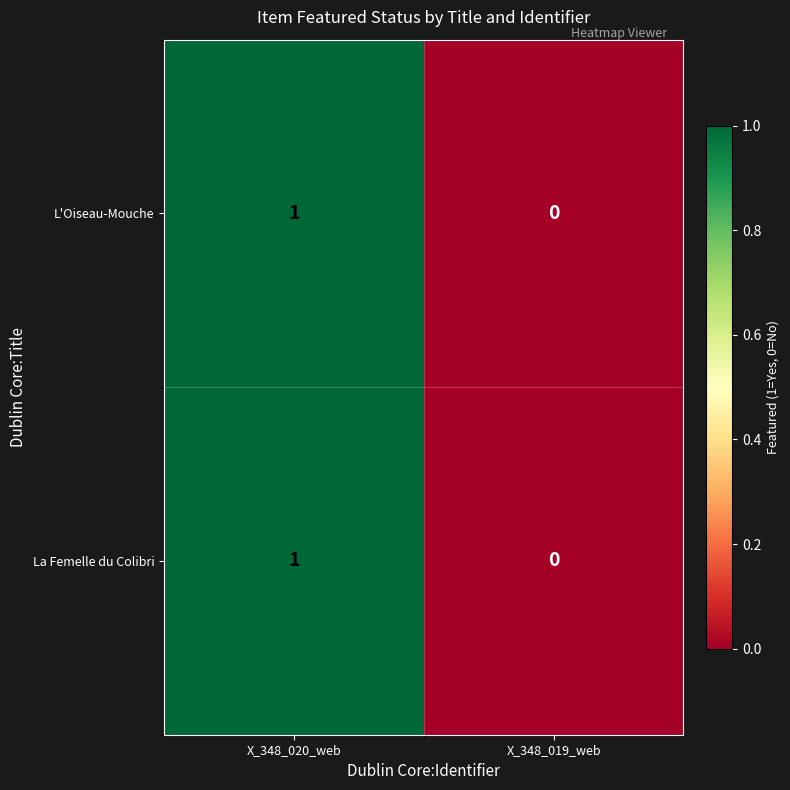

List the labels in order of La Femelle du Colibri value, largest first.

X_348_020_web, X_348_019_web